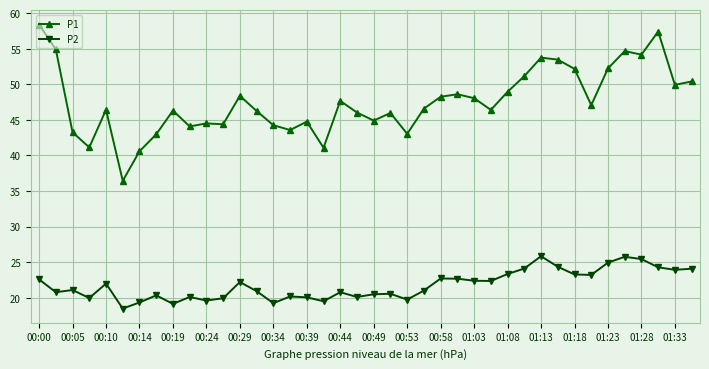

How many lines are shown in the chart?

2